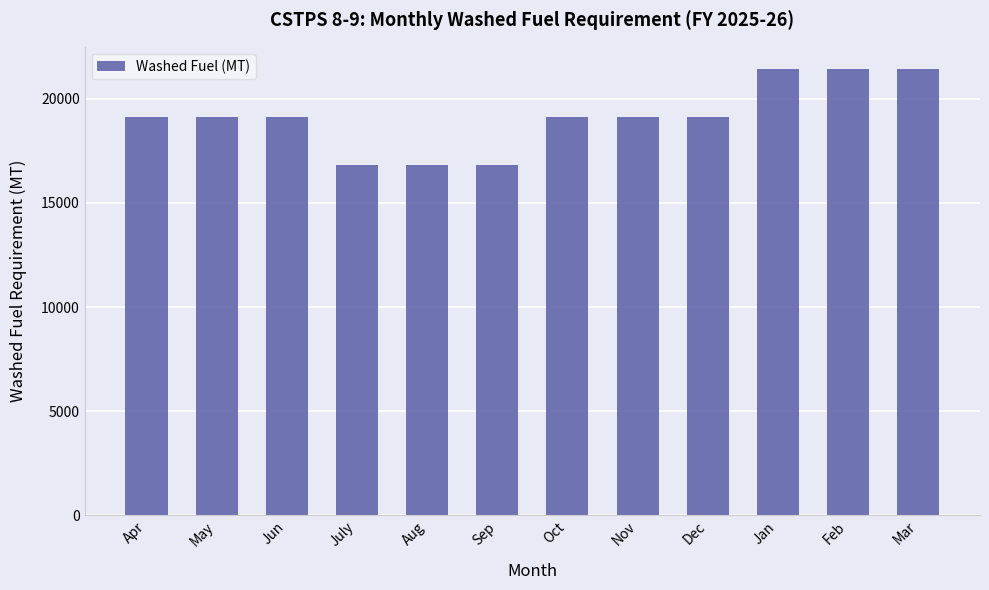

What is the label of the 3rd bar from the left?

Jun